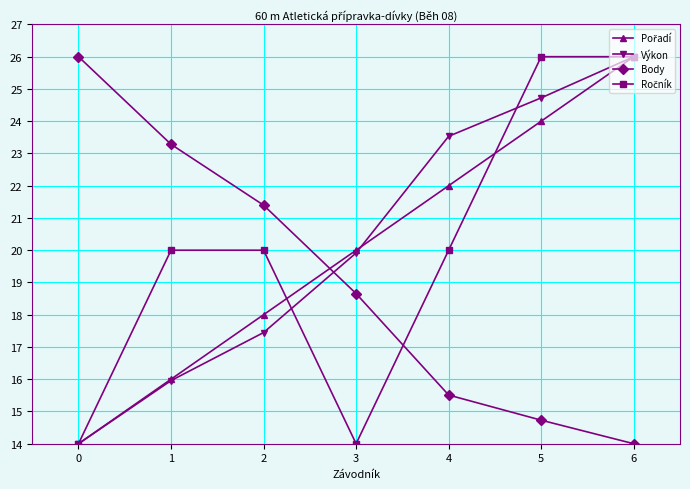

True or false: Body and Výkon intersect in this chart.

True